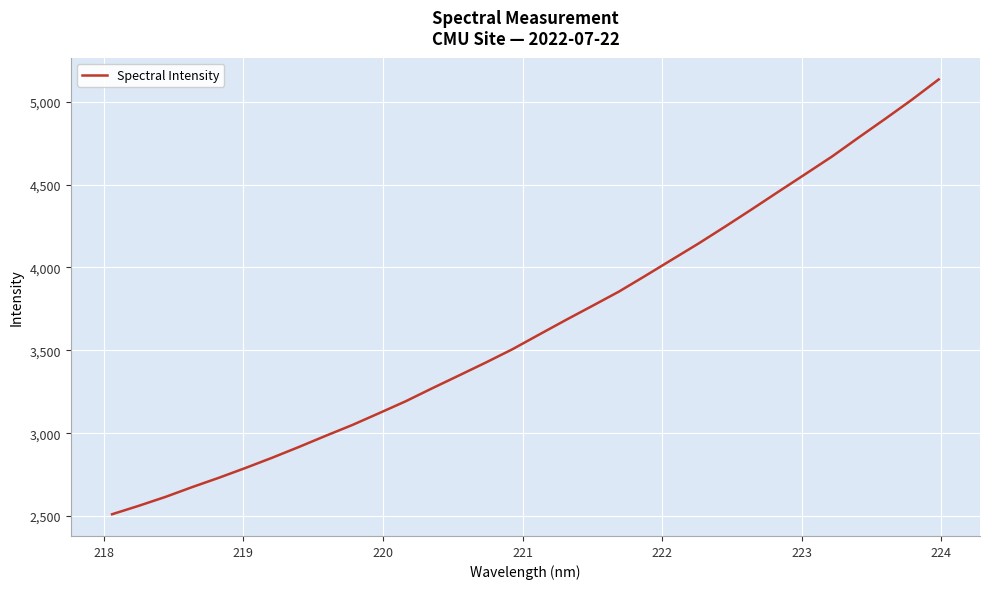

True or false: there are more than 0 points higher than both neighbors.

False